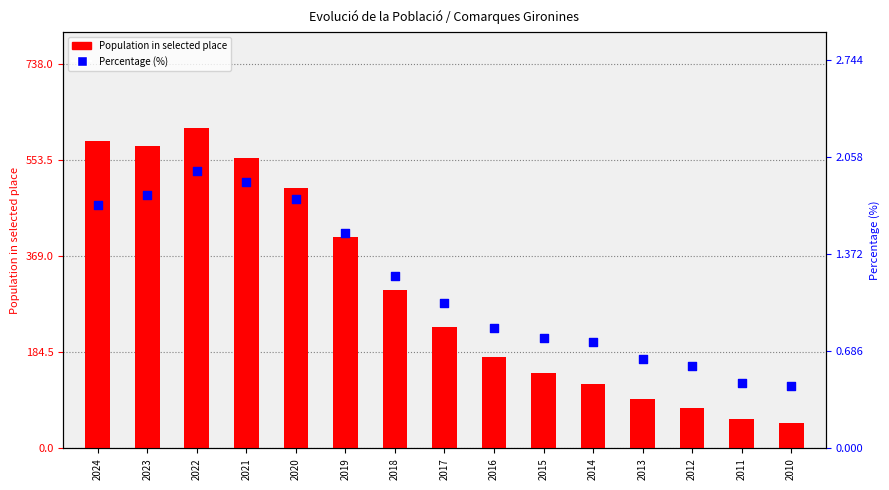

At which category is the sum across all series the highest?

2022